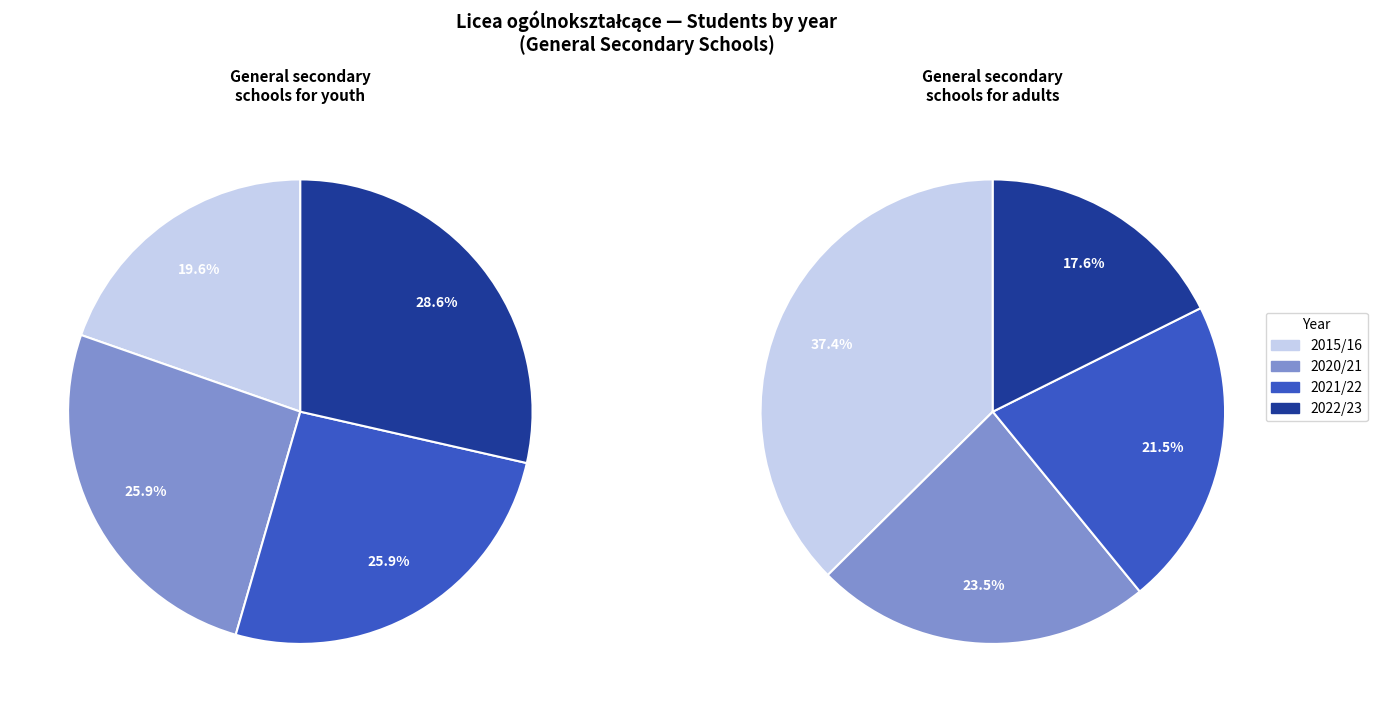

To the nearest percent, what is the combined percentage of 2020/21 and 2021/22?

52%